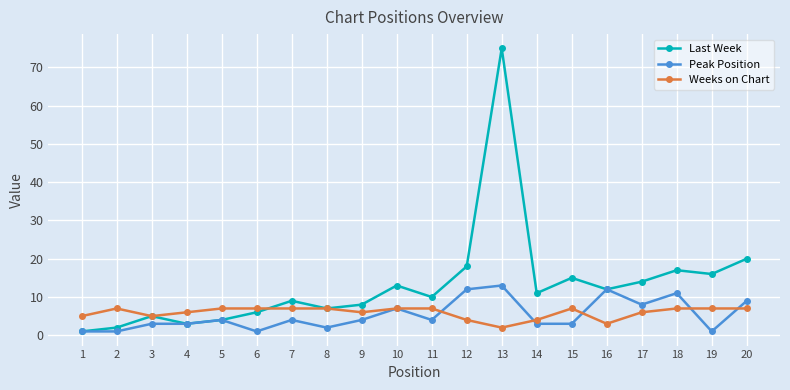

Which series changed the most between 3 and 18?

Last Week